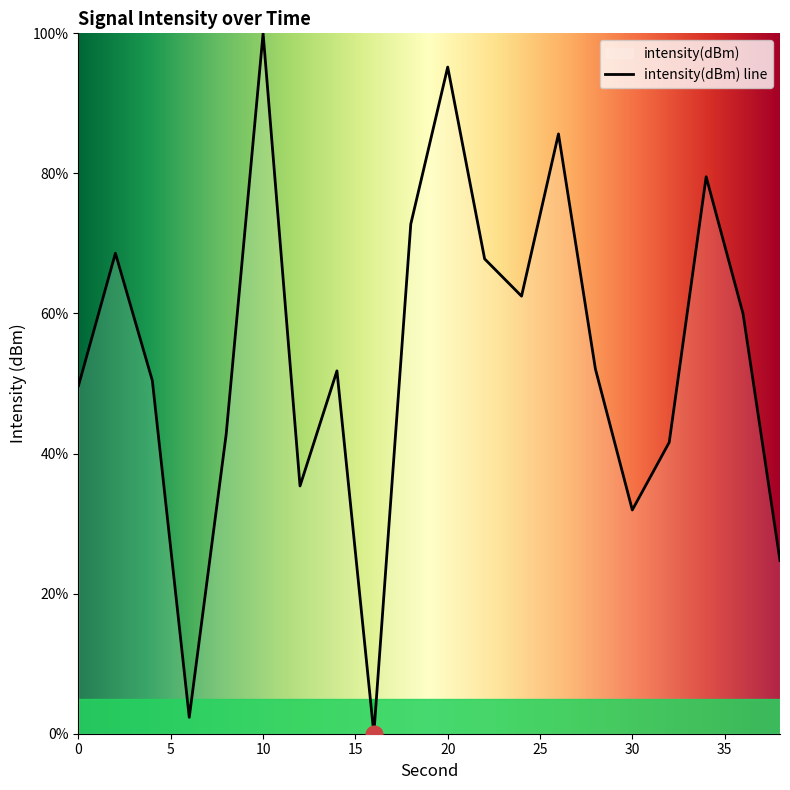

What is the difference between the second highest and minimum values?

95.2